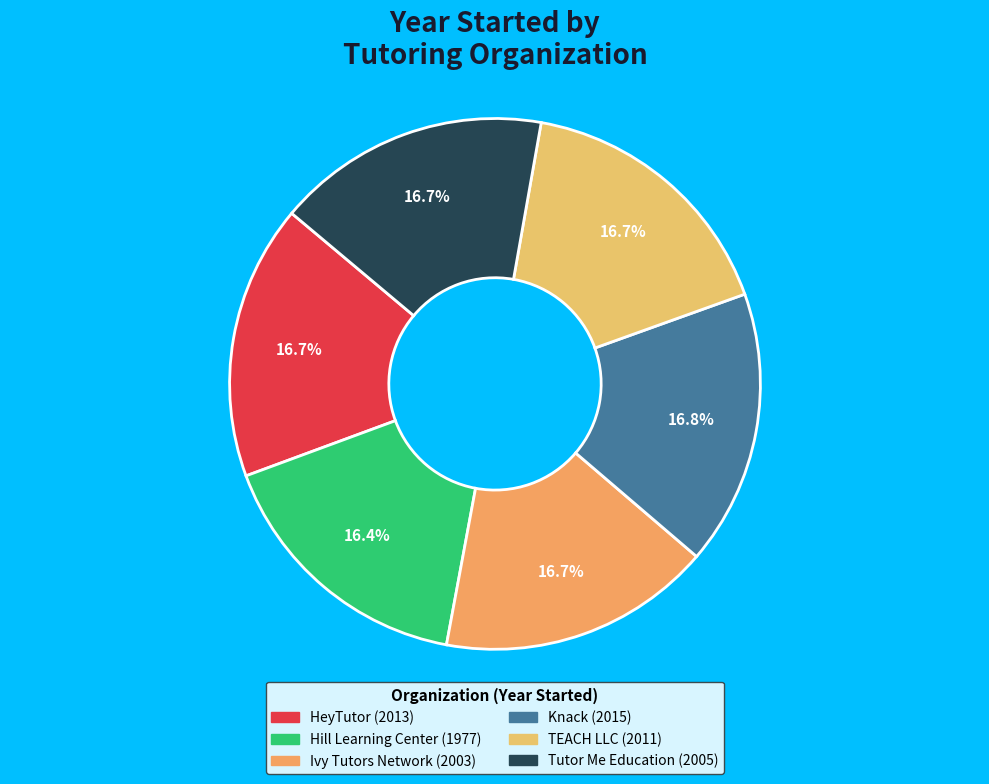

Combined, do TEACH LLC and Hill Learning Center account for over 50%?

No